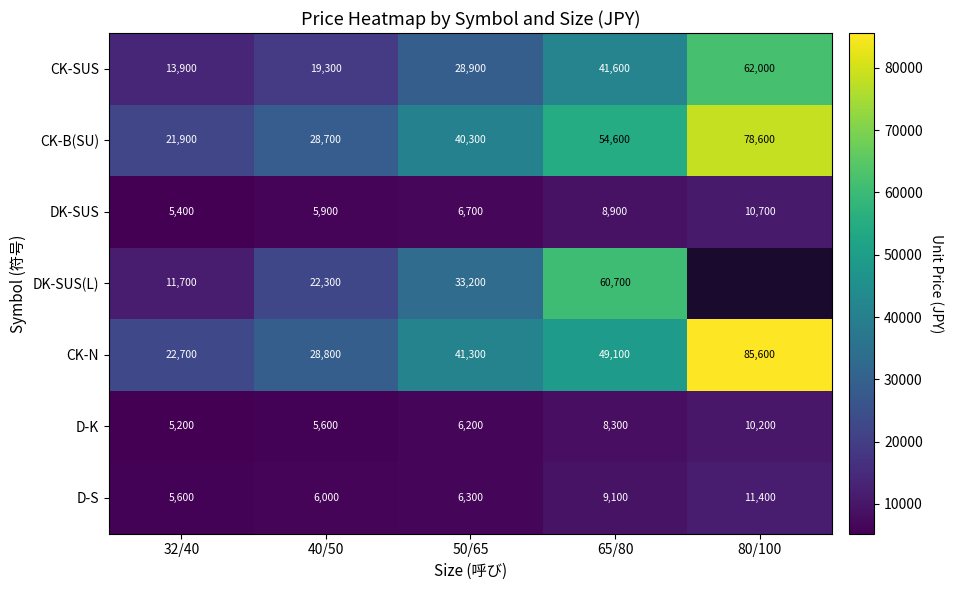

How many data points does each series have?

5